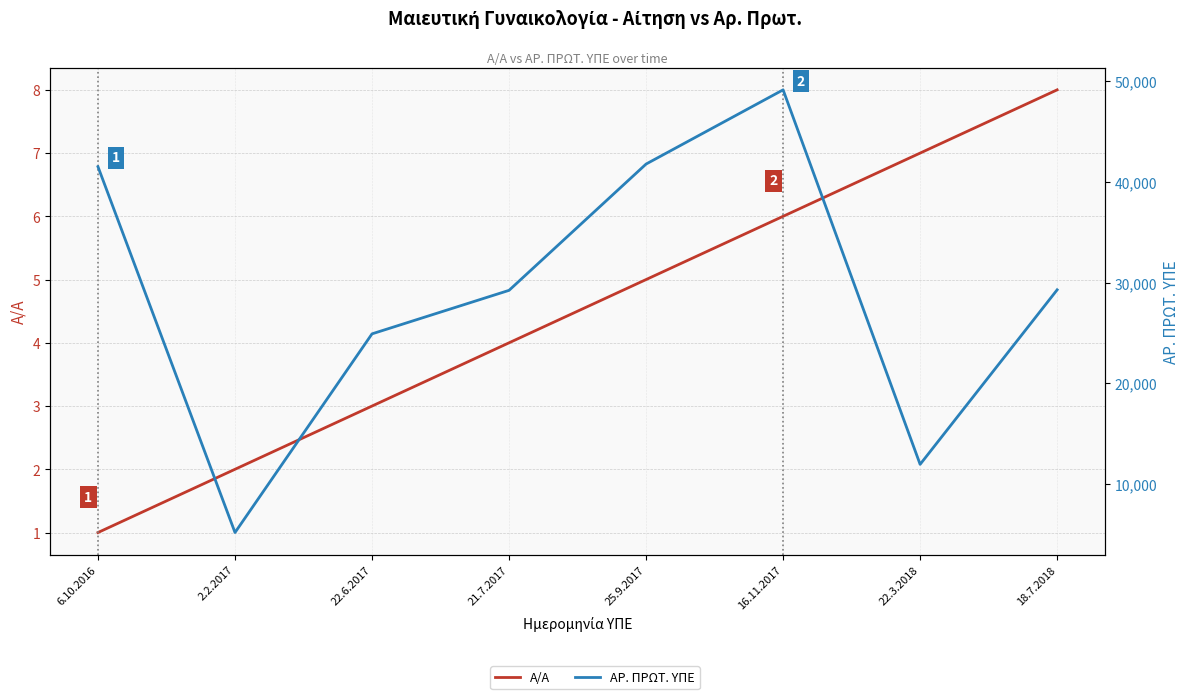

What is the spread (max minus min) of values at 16.11.2017?

49121